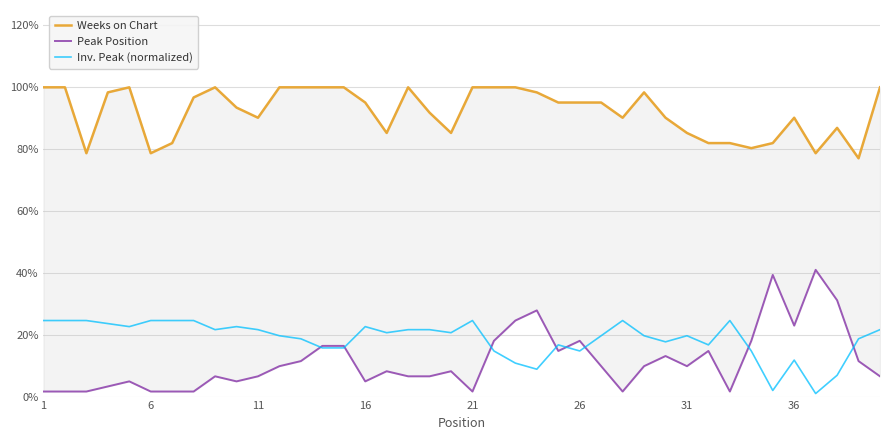

What are all the series names shown in the legend?

Weeks on Chart, Peak Position, Inv. Peak (normalized)